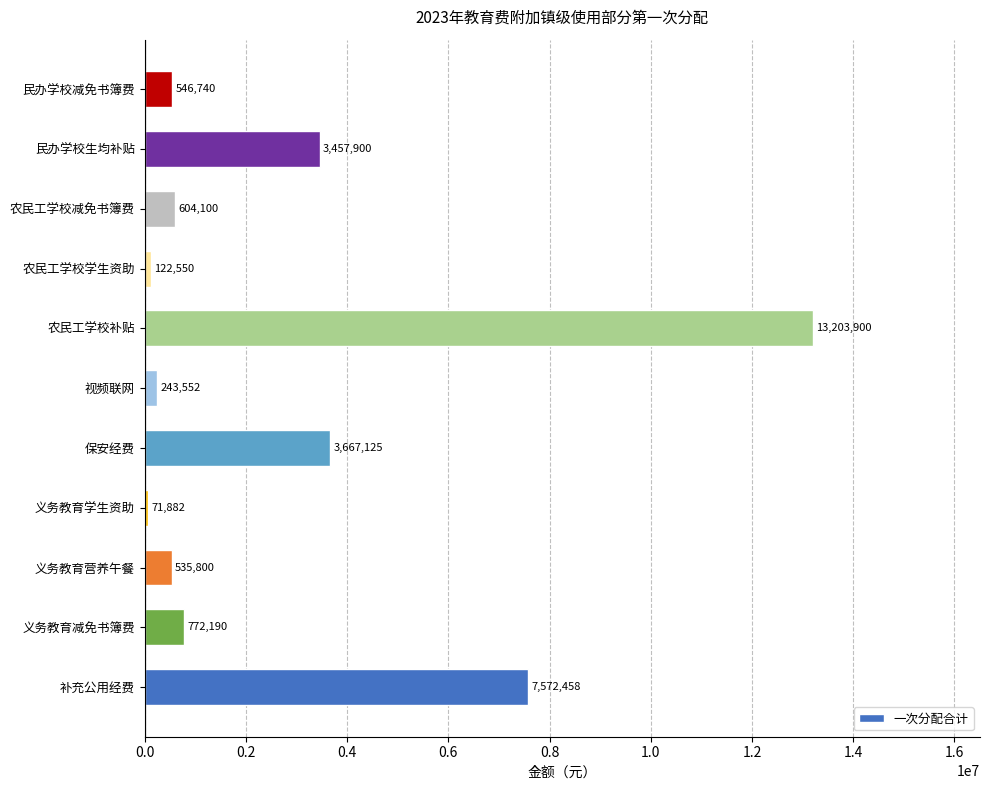

List the labels in order of value, smallest first.

义务教育学生资助, 农民工学校学生资助, 视频联网, 义务教育营养午餐, 民办学校减免书簿费, 农民工学校减免书簿费, 义务教育减免书簿费, 民办学校生均补贴, 保安经费, 补充公用经费, 农民工学校补贴